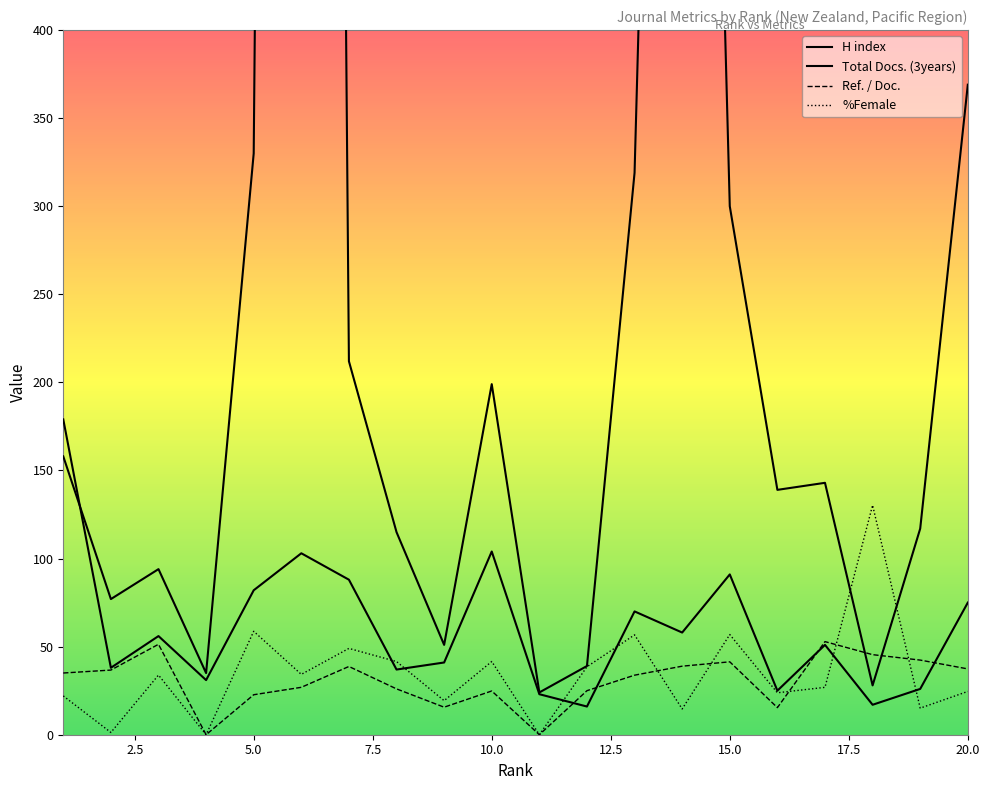

At which label is Ref. / Doc. closest to 26?

8